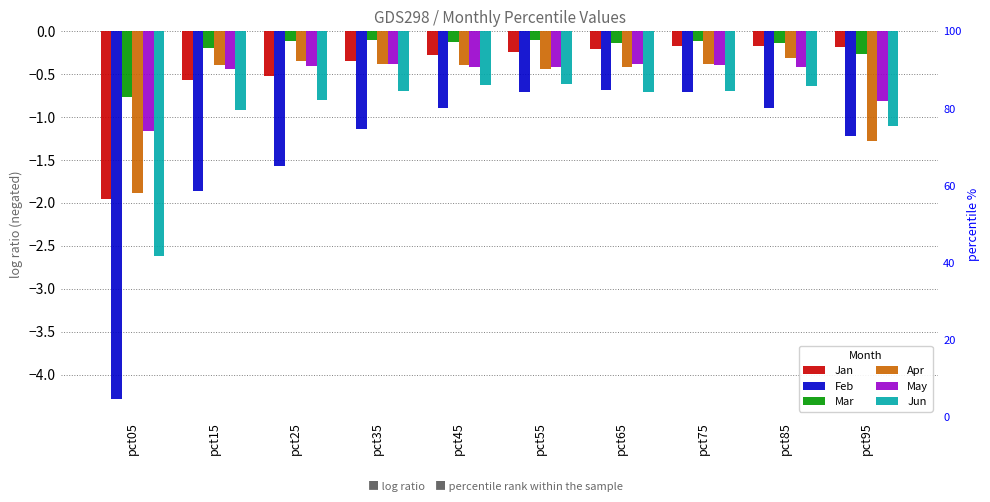

Where is Apr nearest to the value -1?

pct95